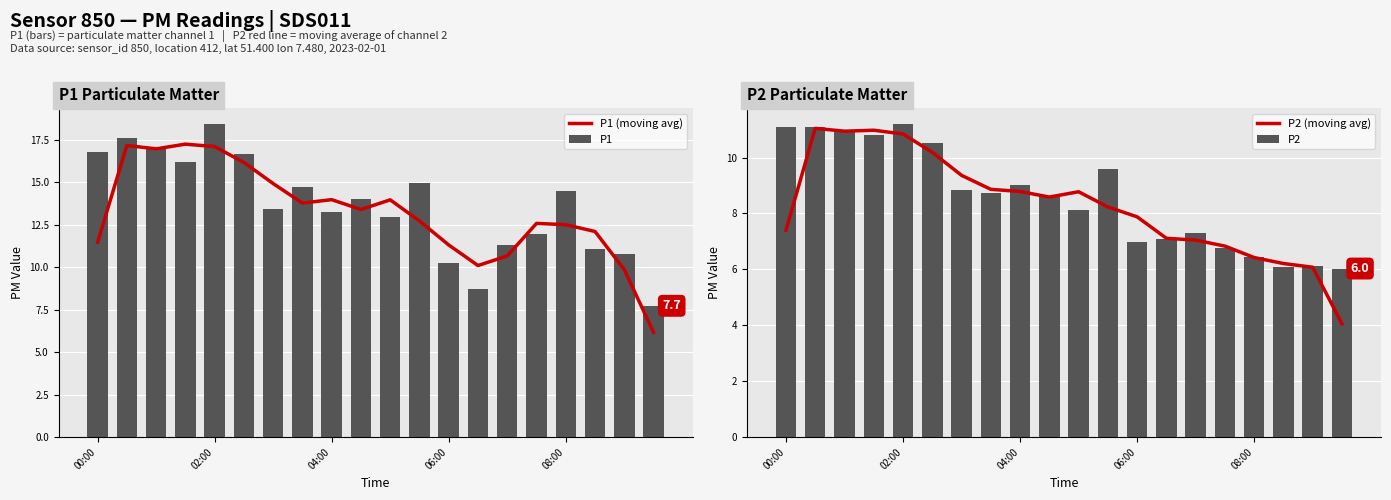

What is the difference between the second highest and second lowest values in the P1 series?

8.9